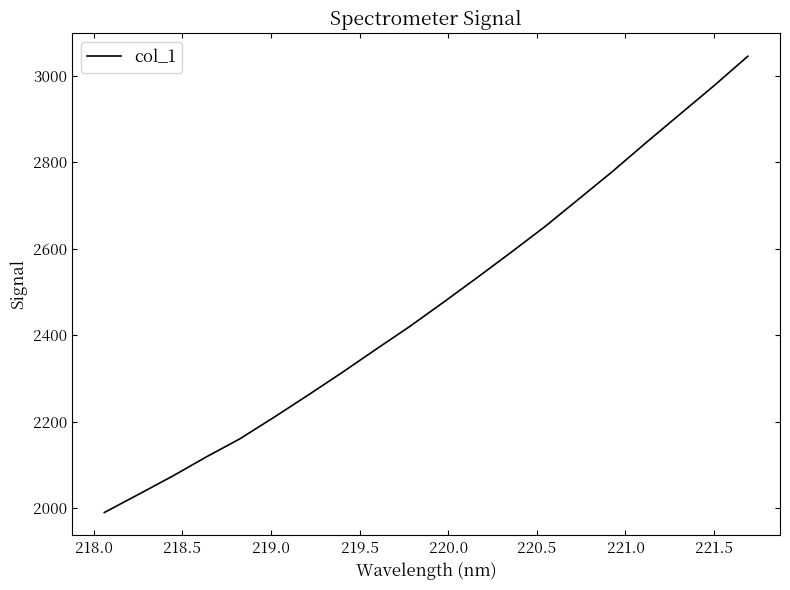

What is the greatest value displayed?

3045.2